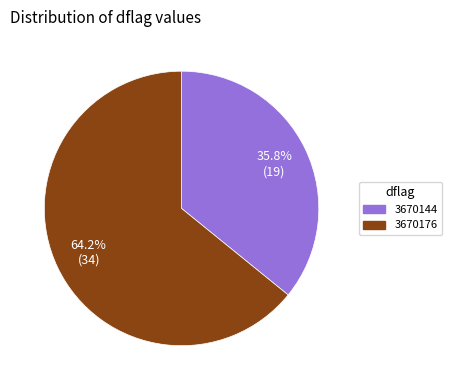

Is there any slice that represents more than half of the pie?

Yes